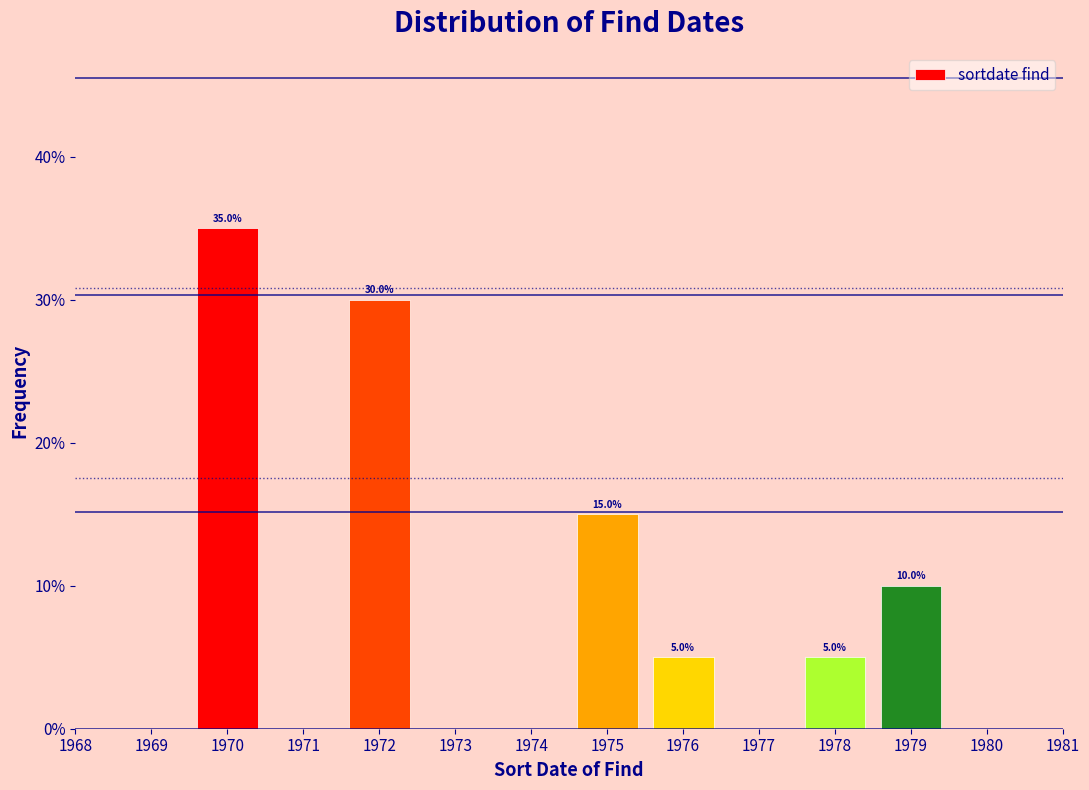

Reading left to right, transcribe all the data shown in this chart.

1970=35	1972=30	1975=15	1976=5	1978=5	1979=10